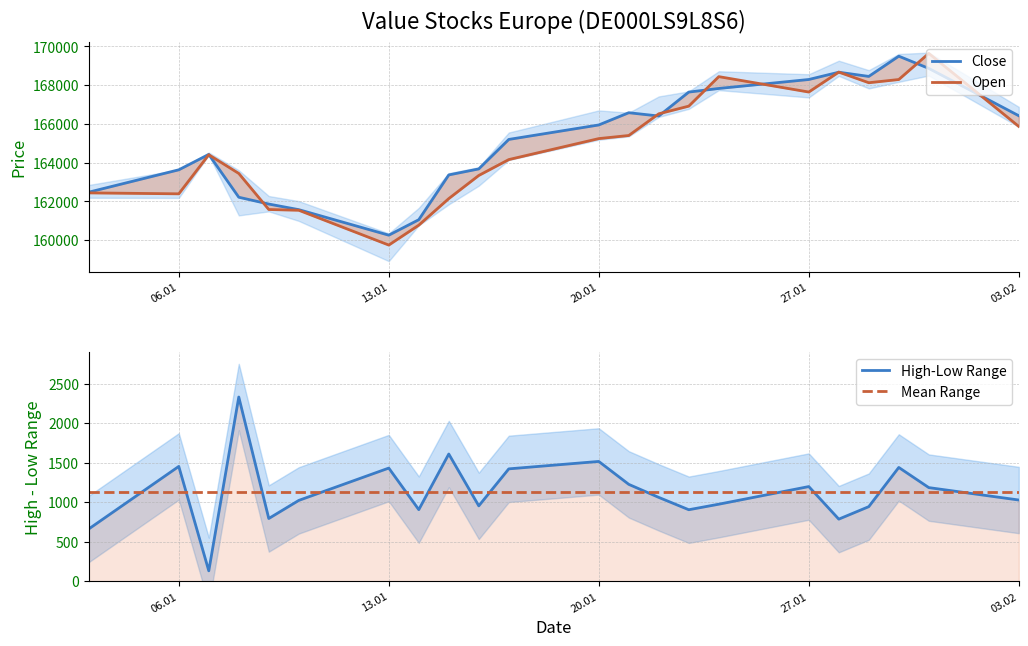

What are all the series names shown in the legend?

Close, Open, High-Low Range, Mean Range